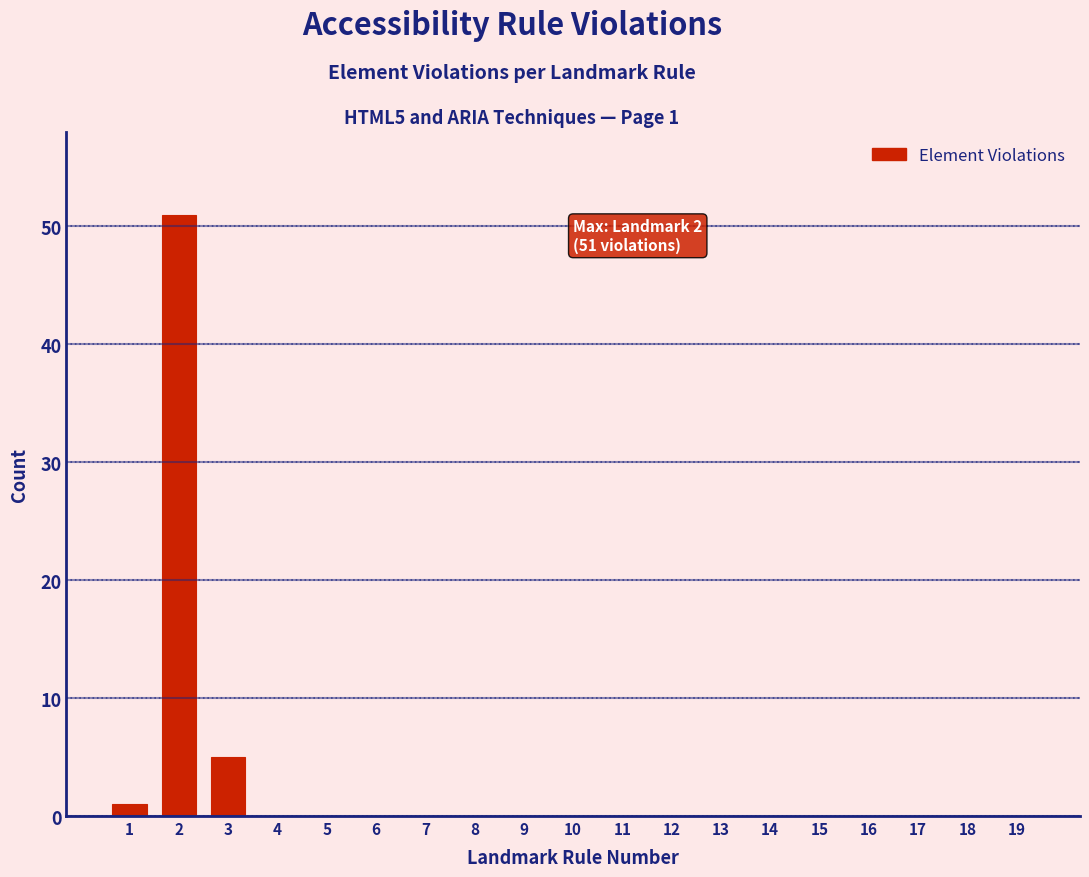

Reading left to right, list all the values displayed in this chart.

1=1	2=51	3=5	4=0	5=0	6=0	7=0	8=0	9=0	10=0	11=0	12=0	13=0	14=0	15=0	16=0	17=0	18=0	19=0